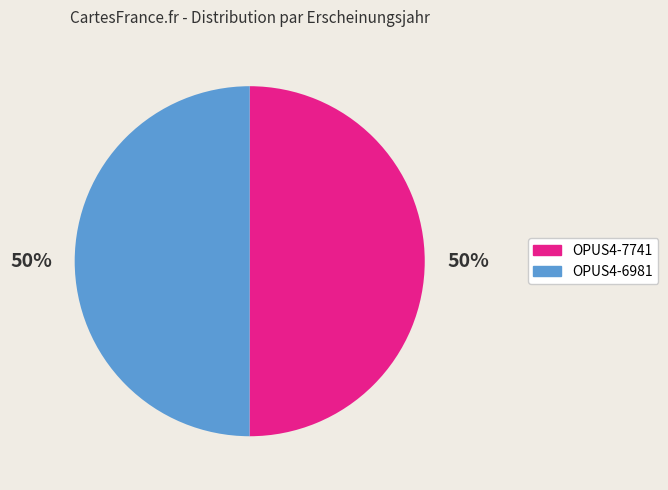

To the nearest percent, what is the average slice percentage?

50%